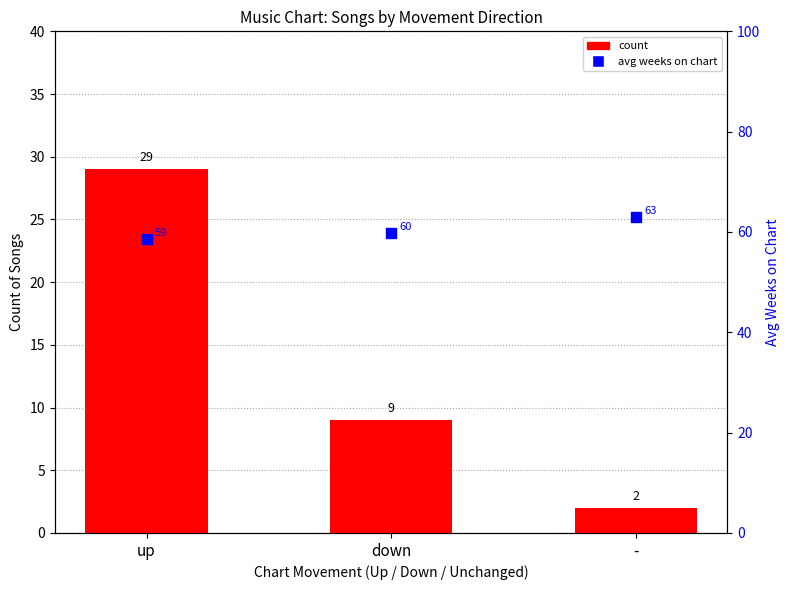

At how many categories does at least one series exceed 58?

3